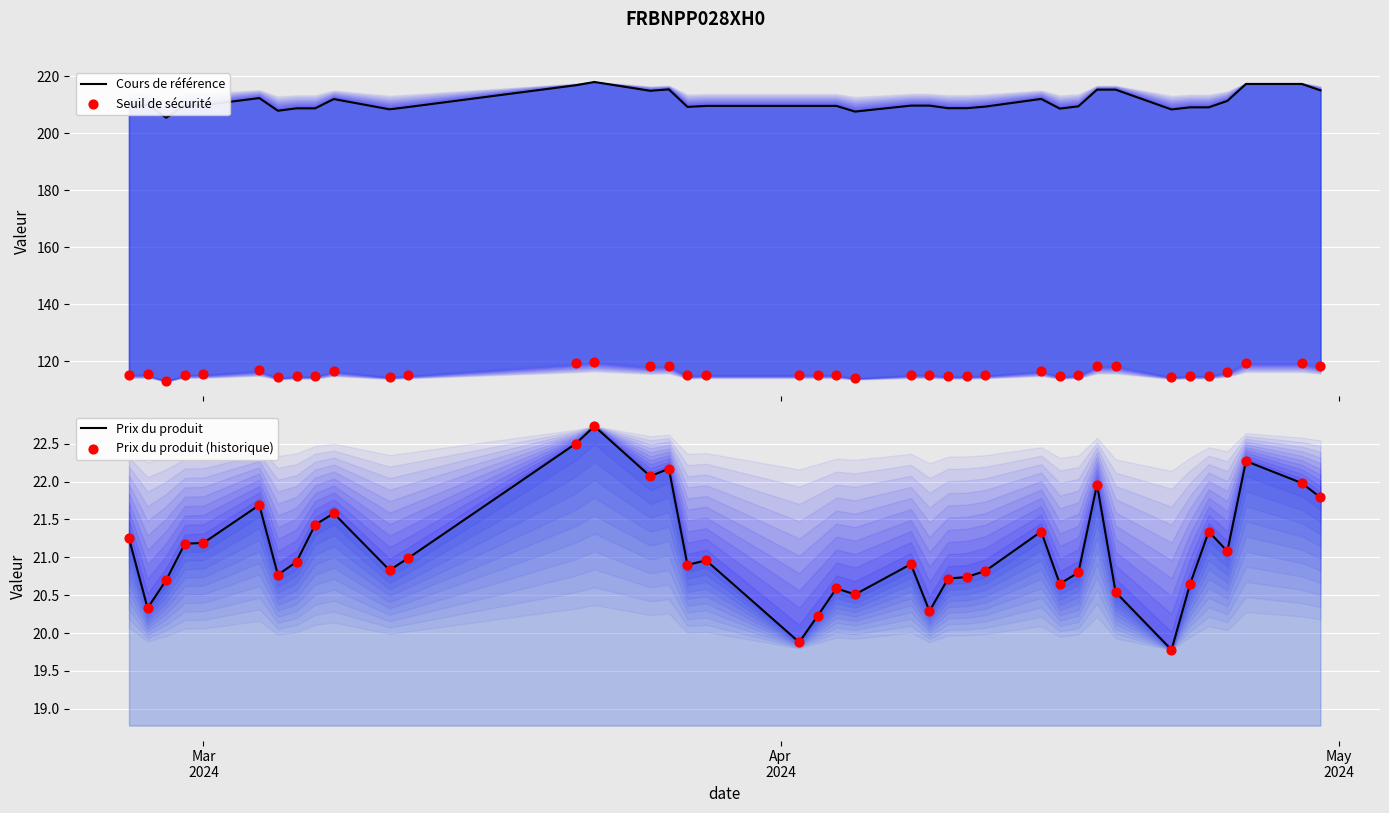

Which series has the largest total across all categories?

Cours de référence